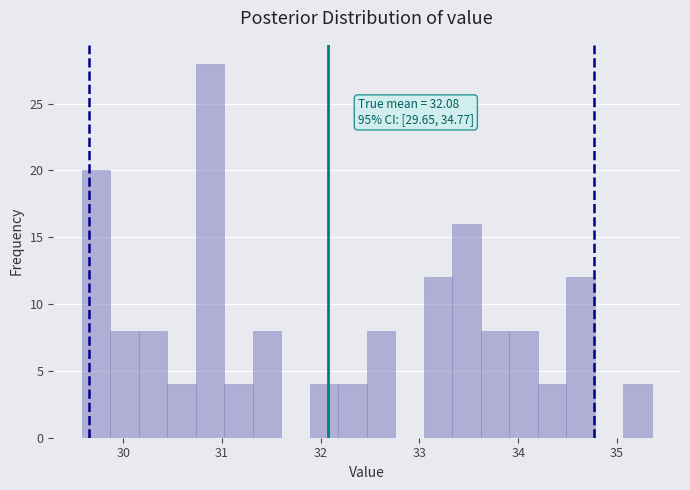

Around what value on the x-axis is the tallest bar? Give the approximate position of its centre, as read against the axis.

30.9